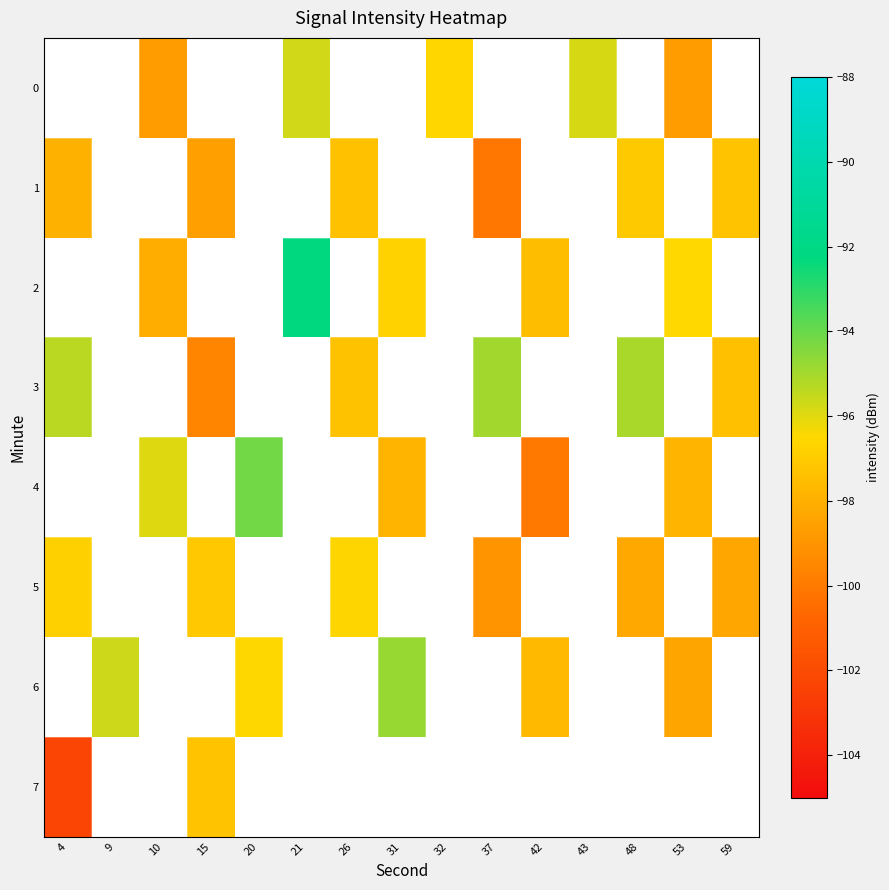

Which category has the highest value across all series?

21